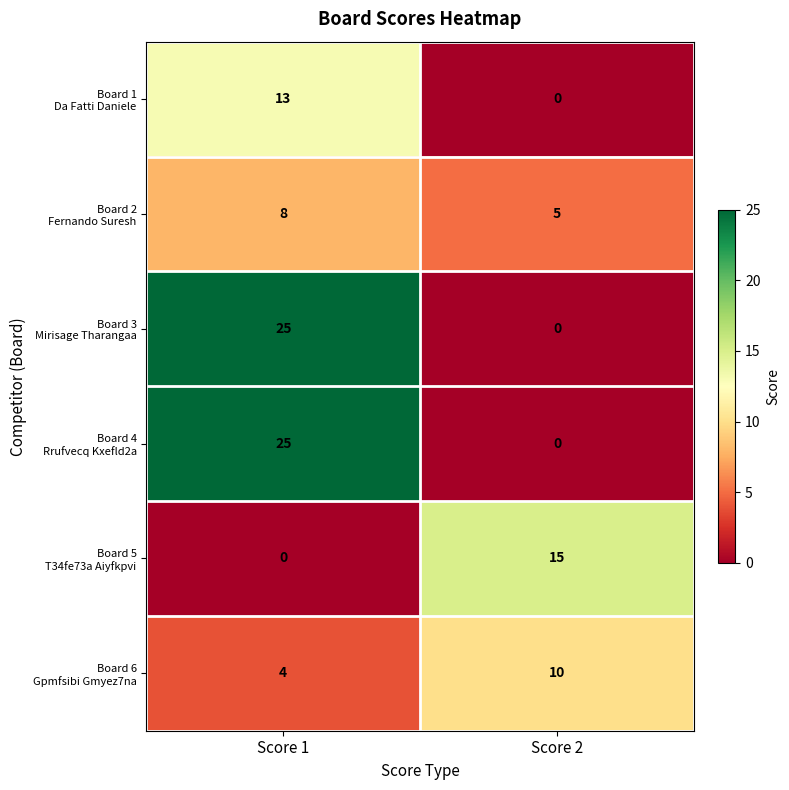

At which category is the sum across all series the highest?

Score 1